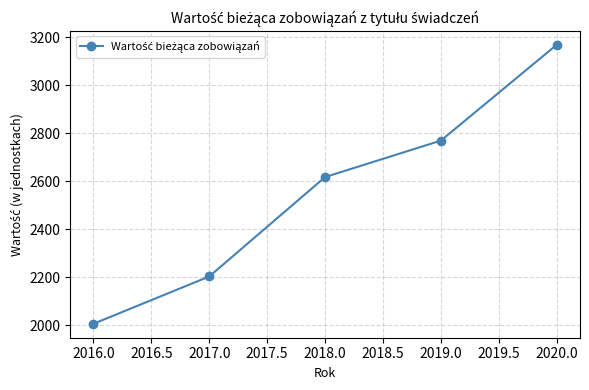

What is the greatest value displayed?

3169